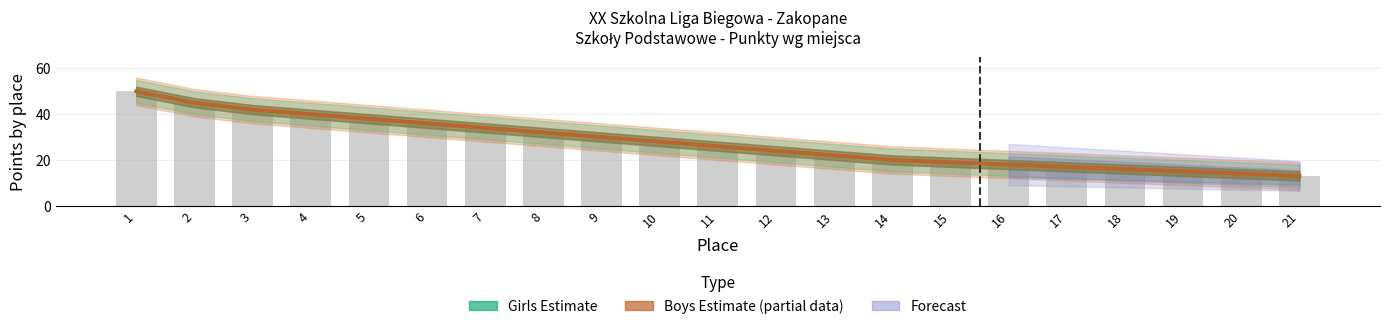

Which category has the highest value in the Girls (Estimate) series?

1